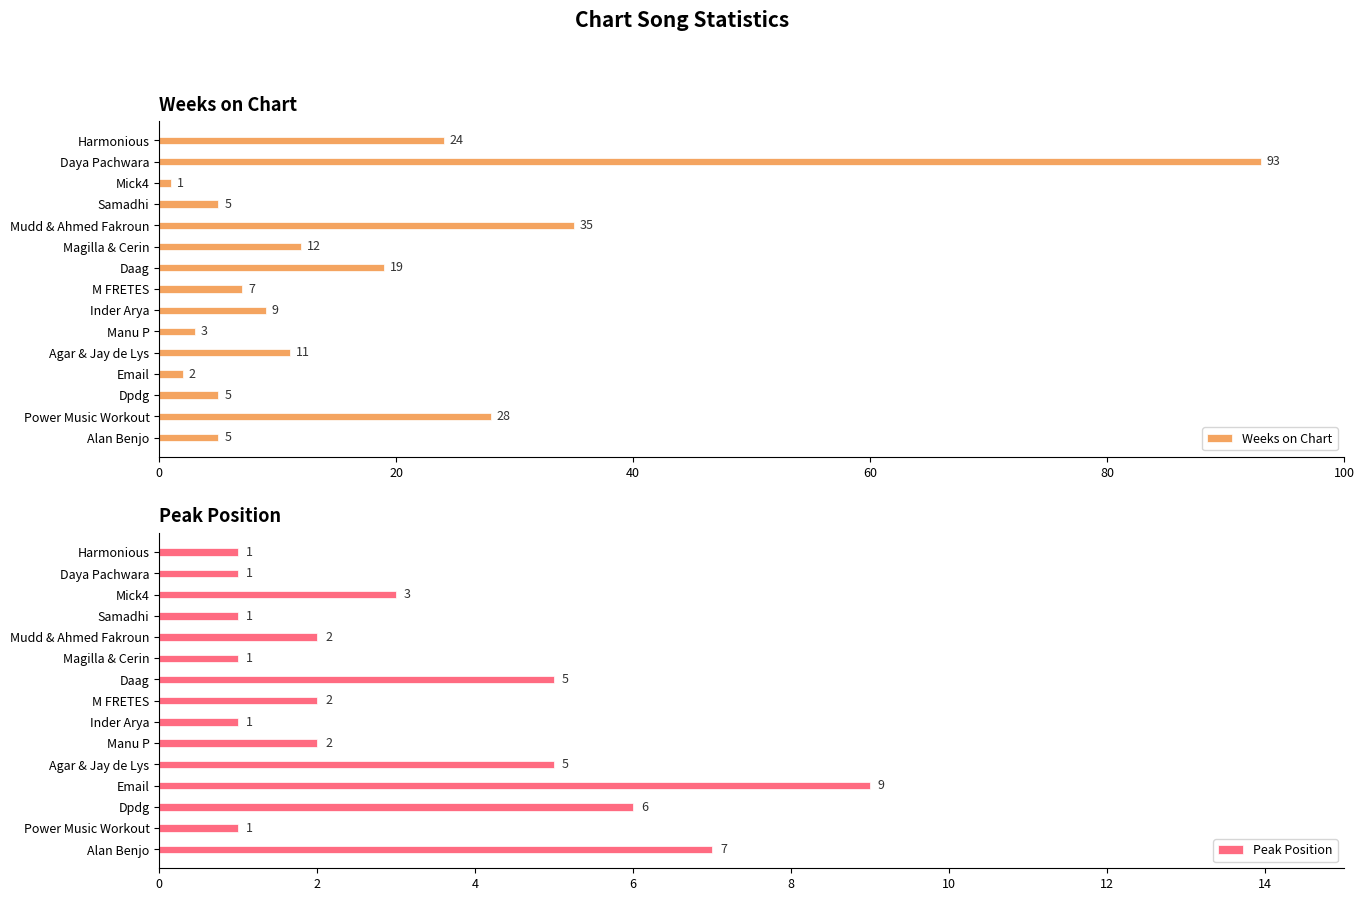

How many data points in Peak Position are above 2?

6